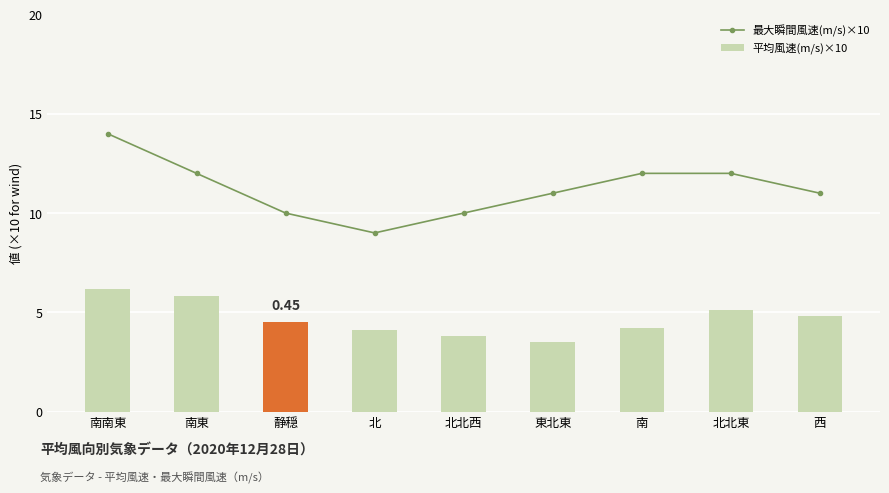

What are all the series names shown in the legend?

最大瞬間風速(m/s)×10, 平均風速(m/s)×10